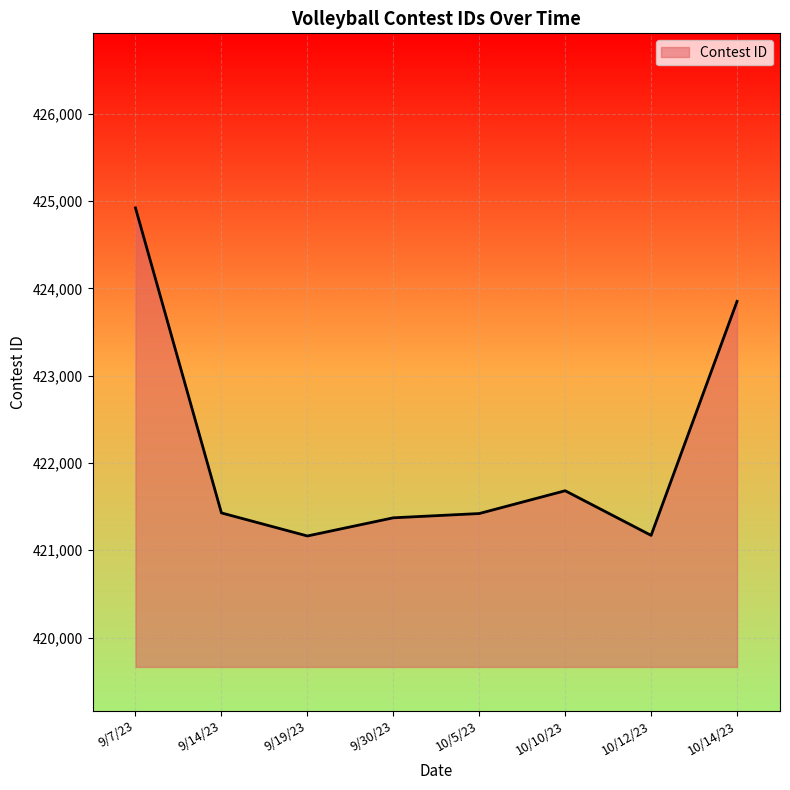

The chart shows a value of 258880 at 9/14/23. True or false?

False